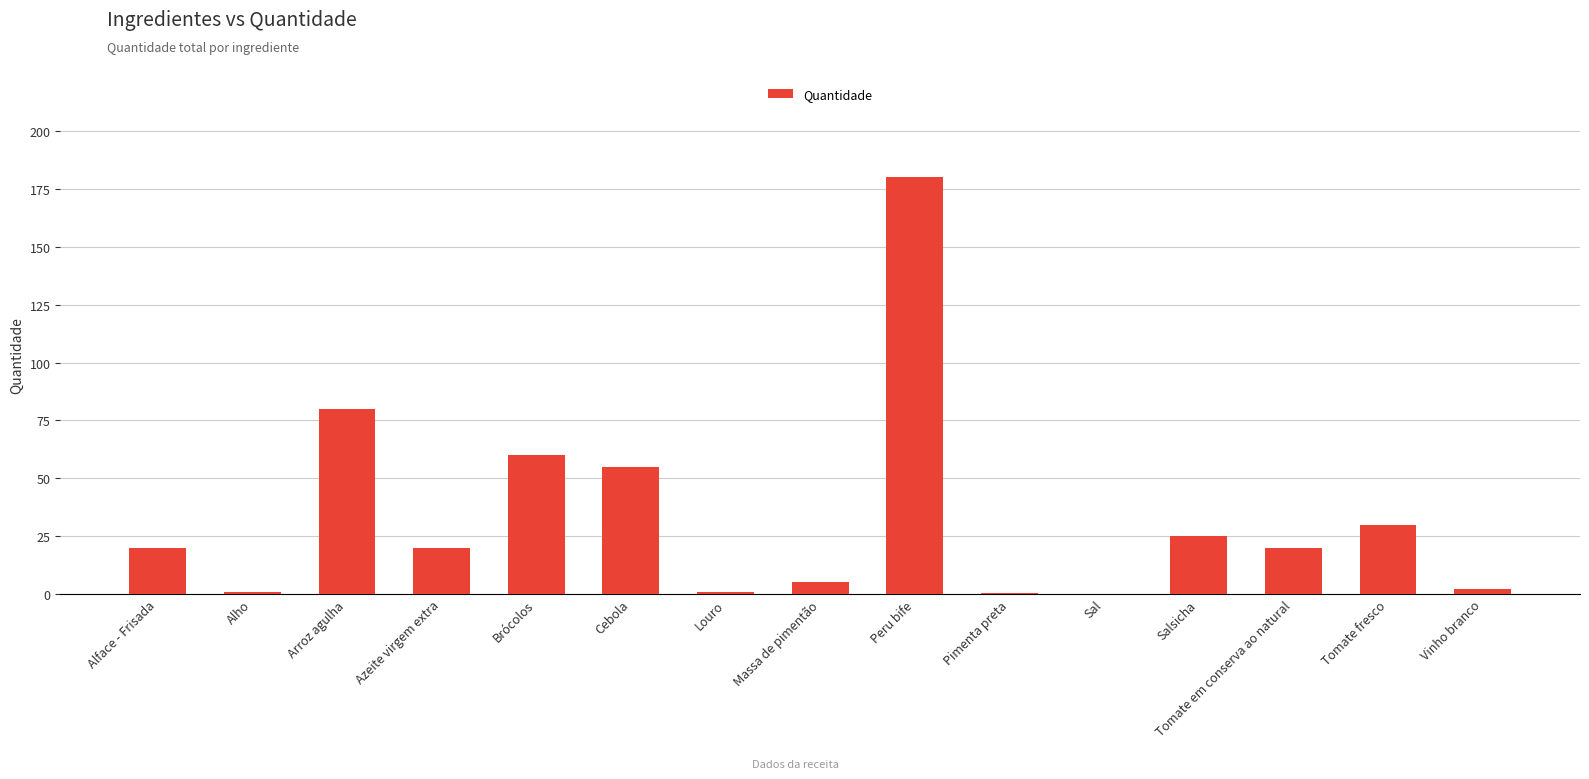

Which has a higher value, Cebola or Arroz agulha?

Arroz agulha